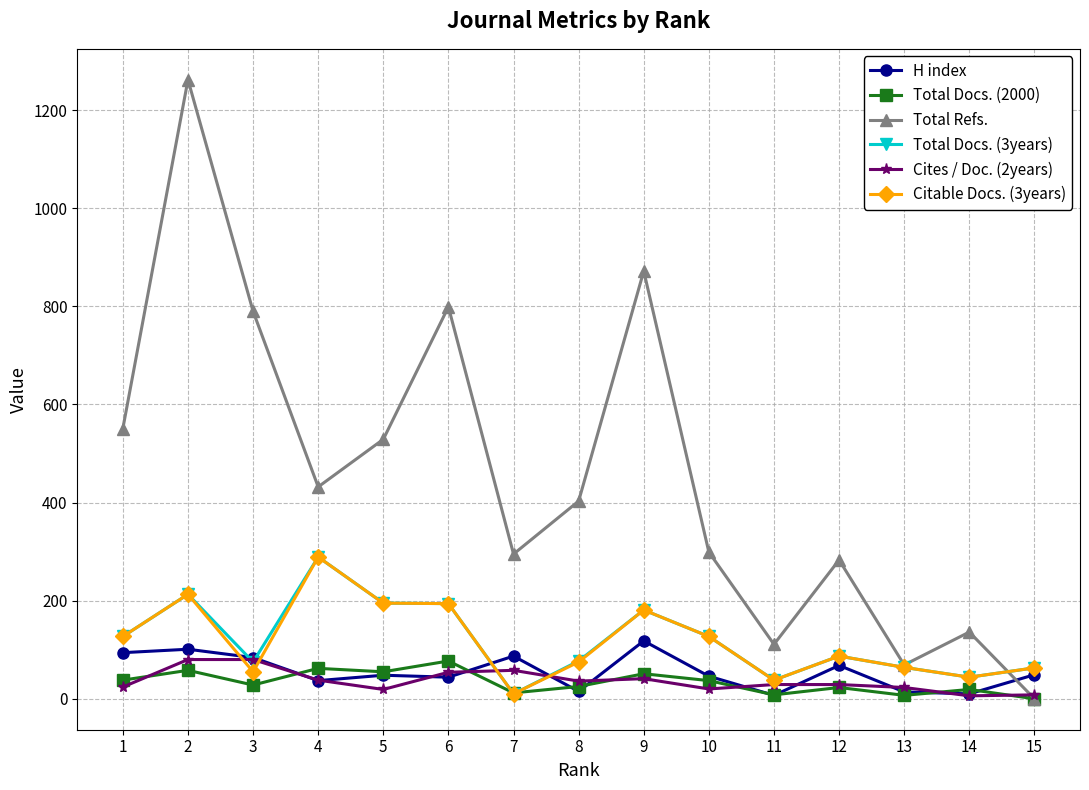

What are all the series names shown in the legend?

H index, Total Docs. (2000), Total Refs., Total Docs. (3years), Cites / Doc. (2years), Citable Docs. (3years)